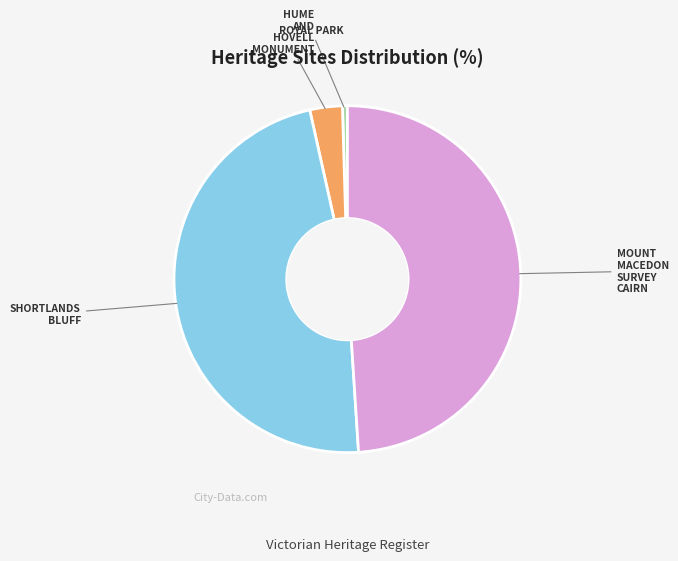

Is there any slice that represents more than half of the pie?

No